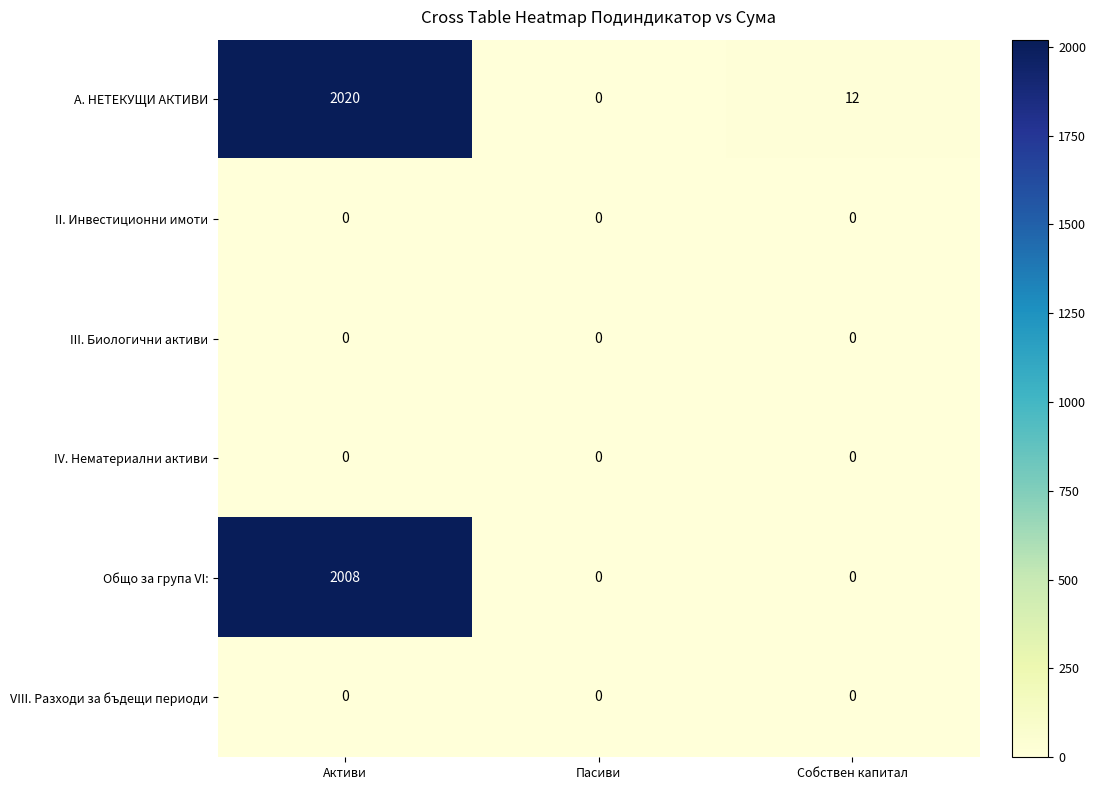

Which series has the largest total across all categories?

А. НЕТЕКУЩИ АКТИВИ